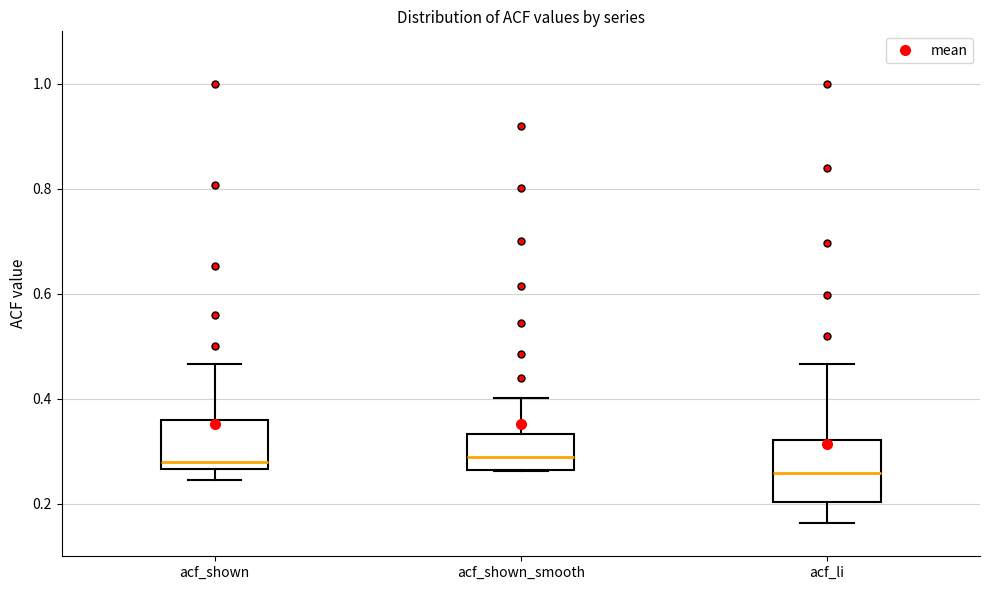

Which box's median line is the lowest?

acf_li